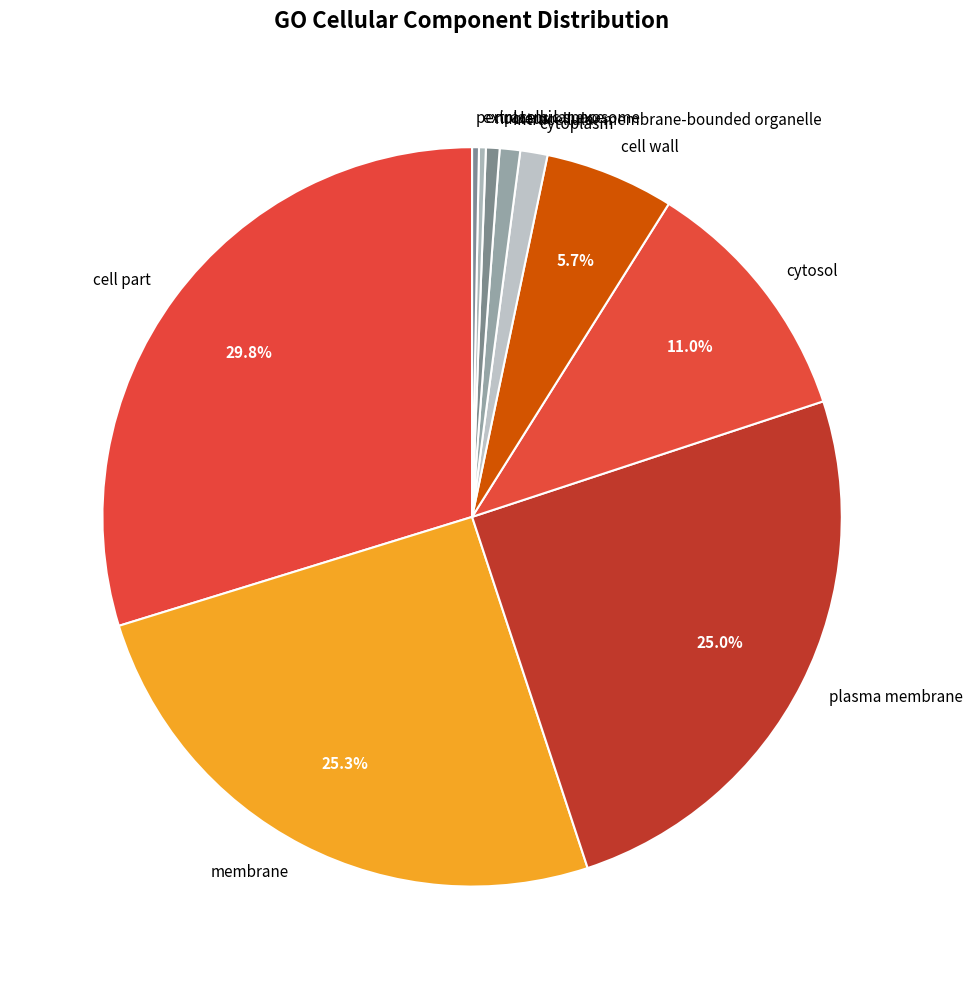

True or false: plasma membrane accounts for 25% of the total.

True